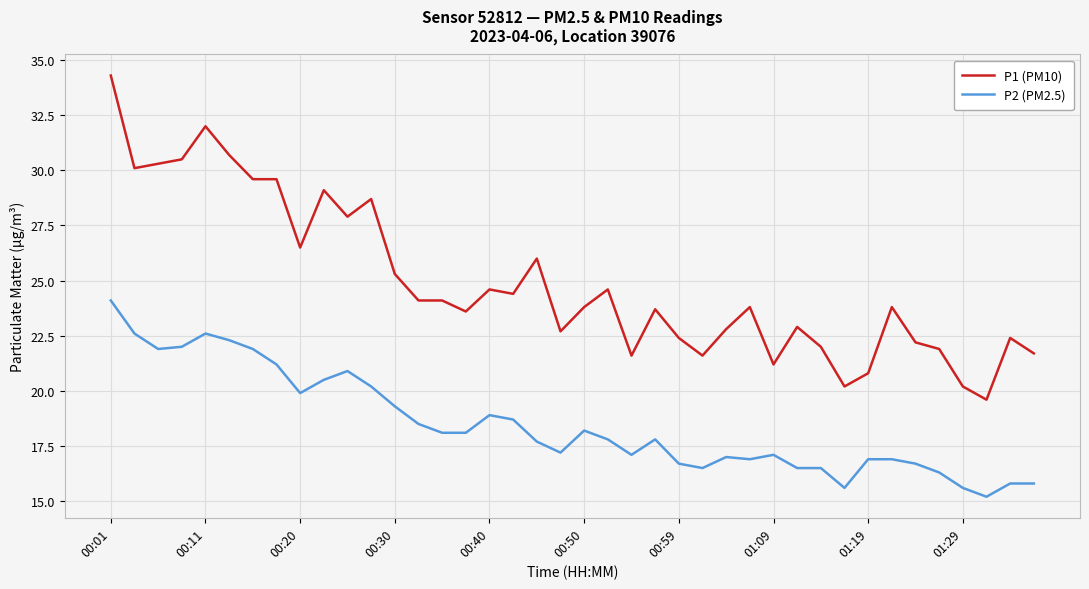

True or false: P1 (PM10) and P2 (PM2.5) cross at least once.

False